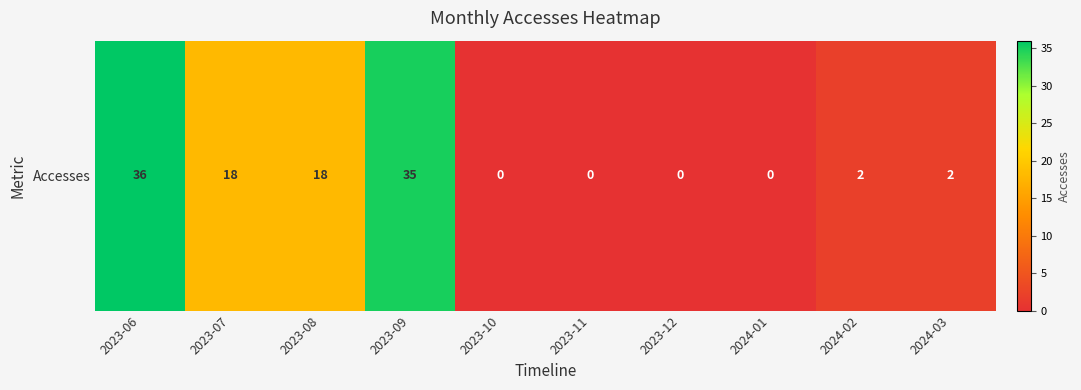

What is the greatest value displayed?

36